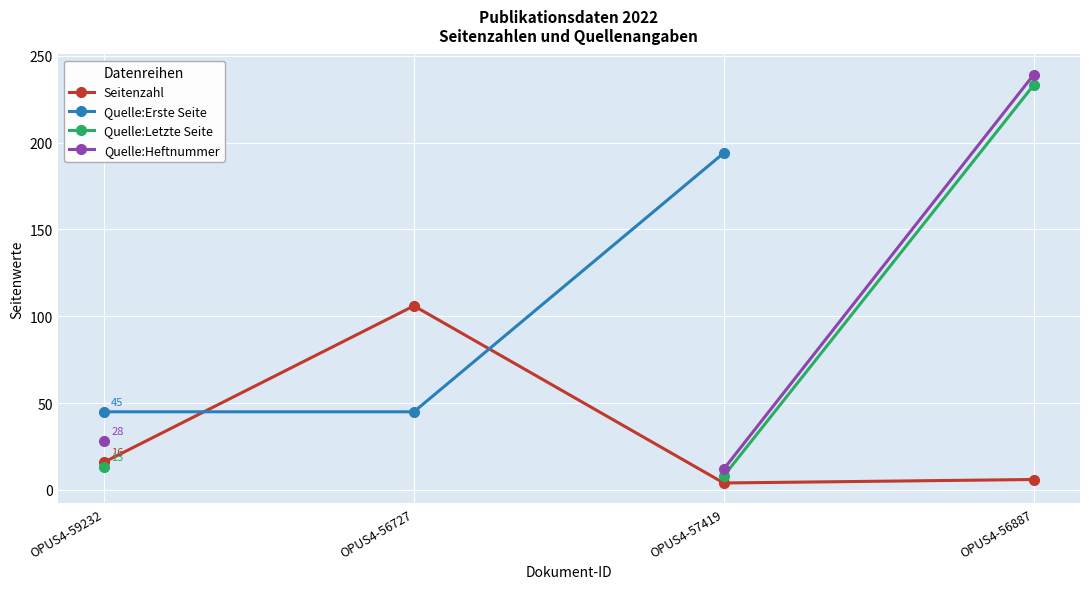

What are all the series names shown in the legend?

Seitenzahl, Quelle:Erste Seite, Quelle:Letzte Seite, Quelle:Heftnummer